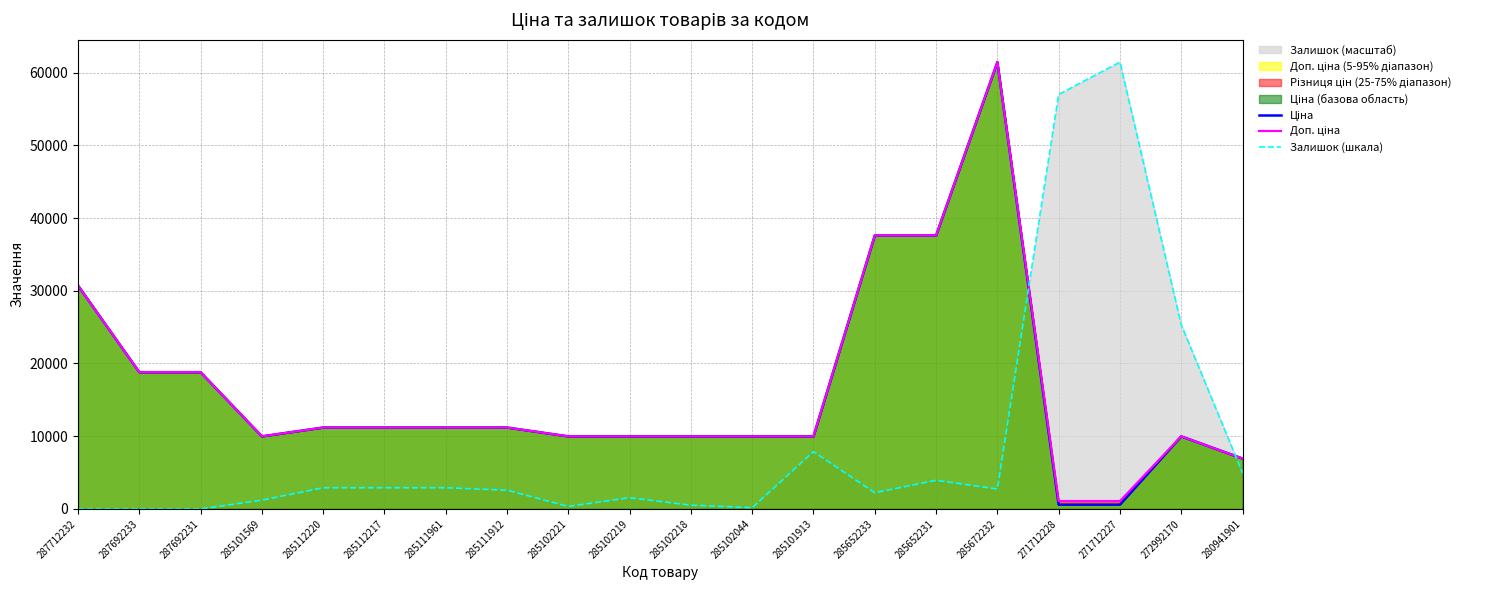

How many intersections are there between Доп. ціна and Залишок (шкала)?

2